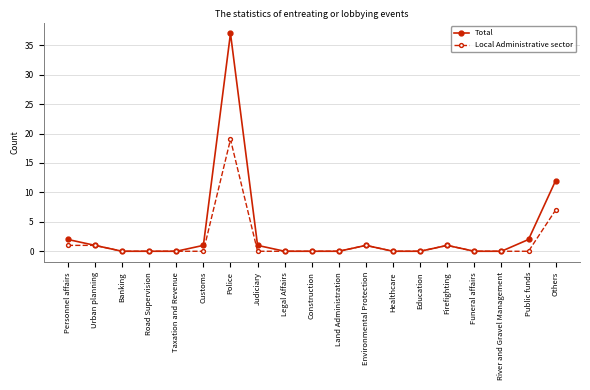

True or false: Local Administrative sector has more than 0 points higher than both neighbors.

True